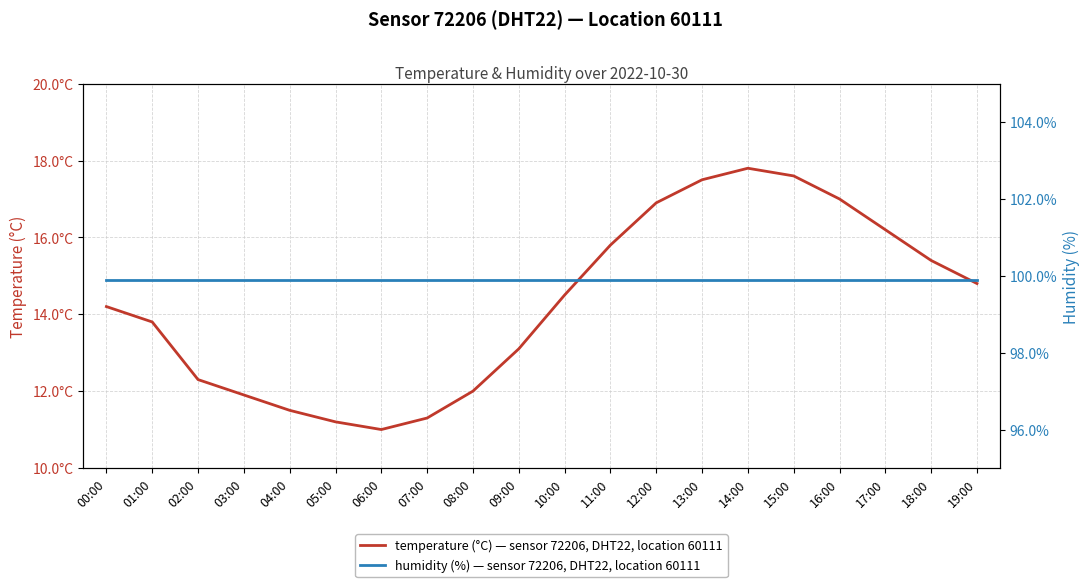

How many lines are shown in the chart?

2